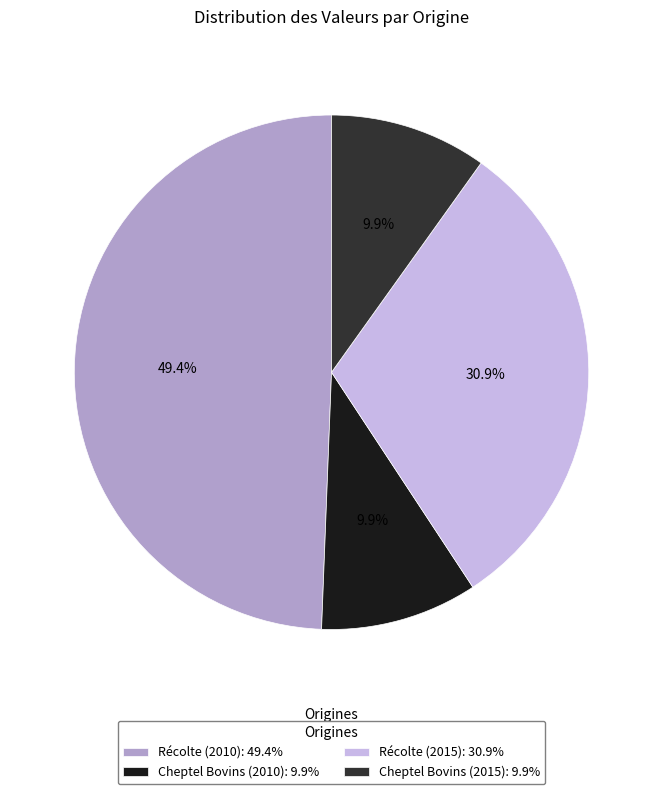

What percentage is the Récolte (2015) slice, to the nearest percent?

31%